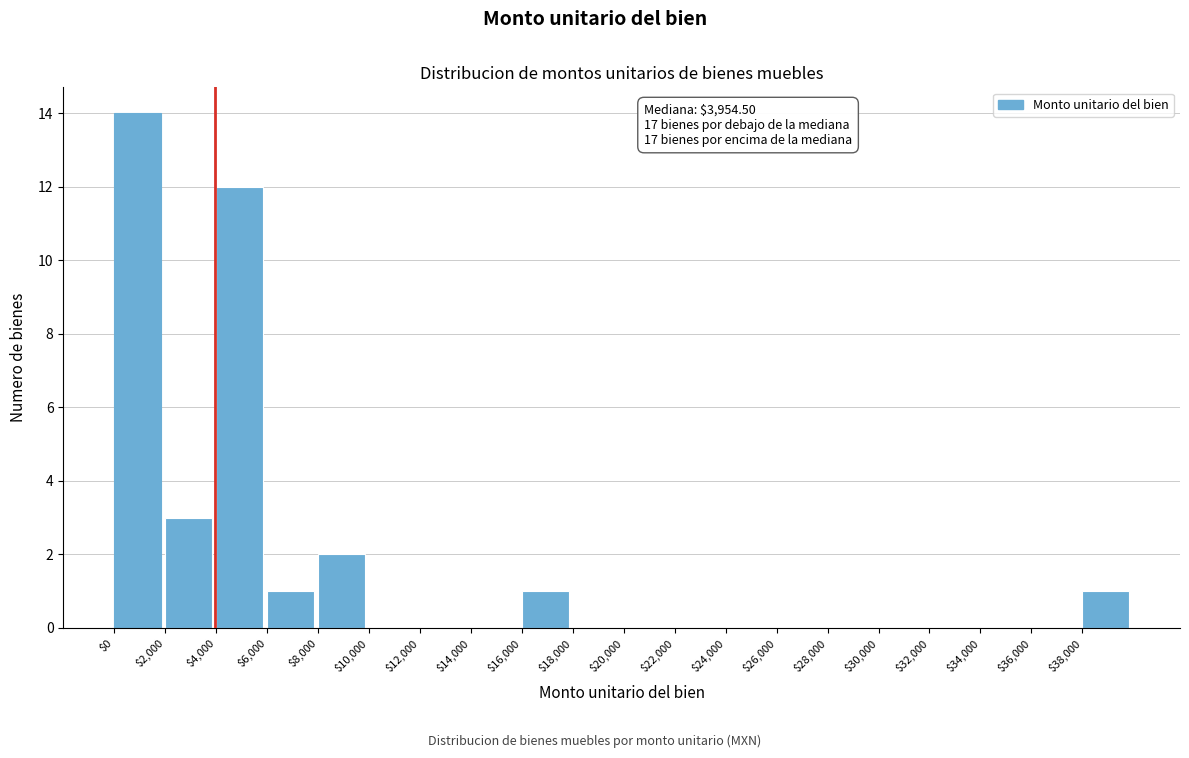

Which range on the x-axis has the tallest bar?

0 to 2000